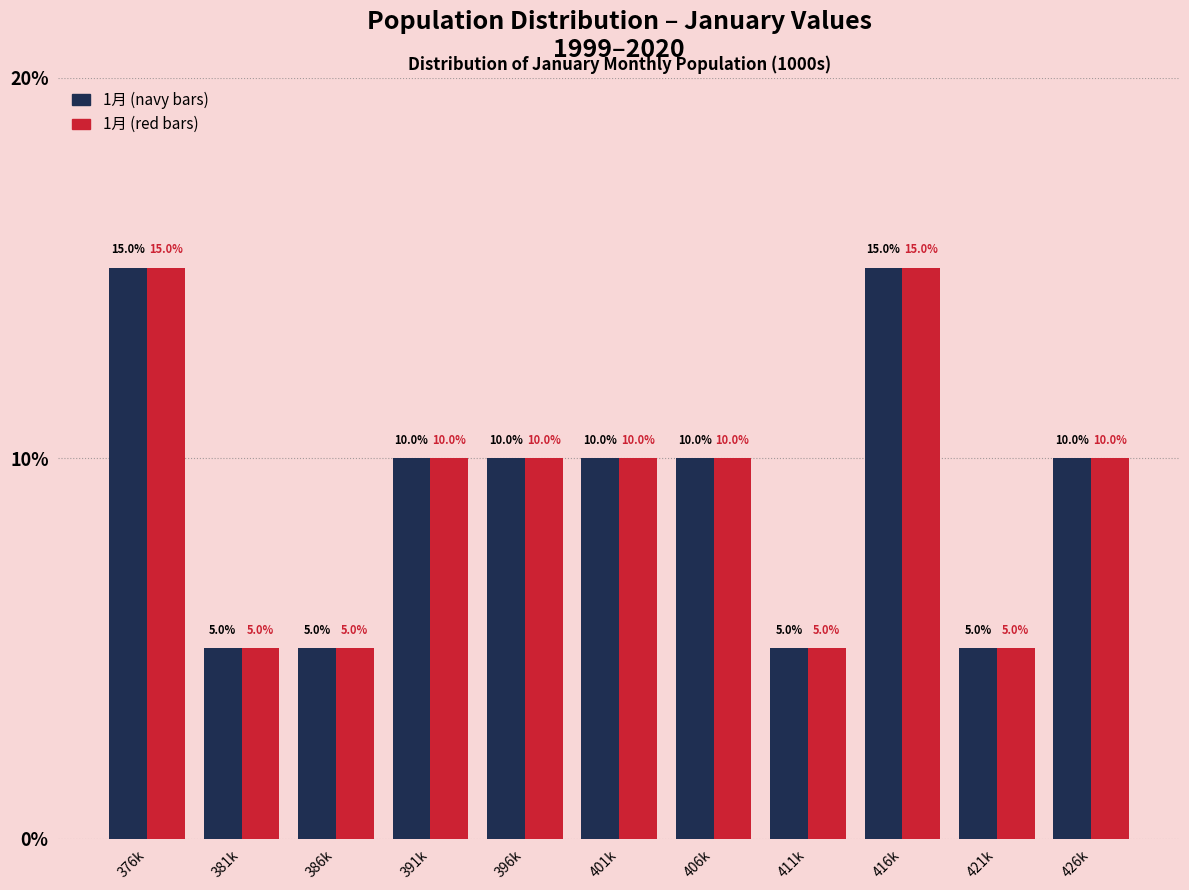

What is the total value across all series at 426k?

20